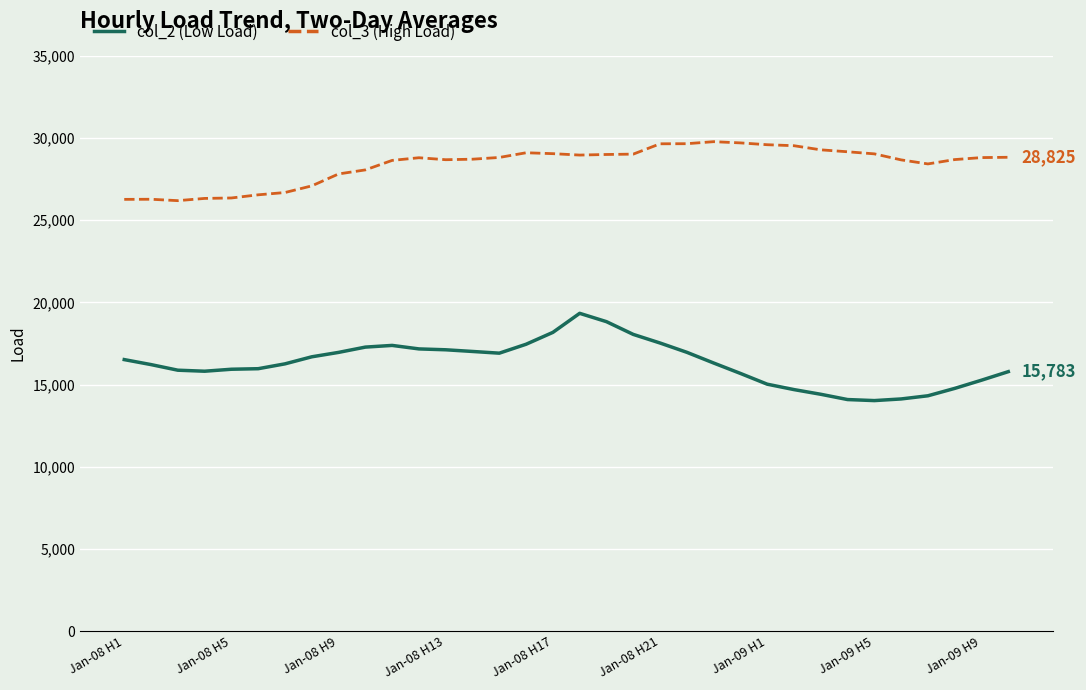

List the series in order of their peak value, highest first.

col_3 (High Load), col_2 (Low Load)